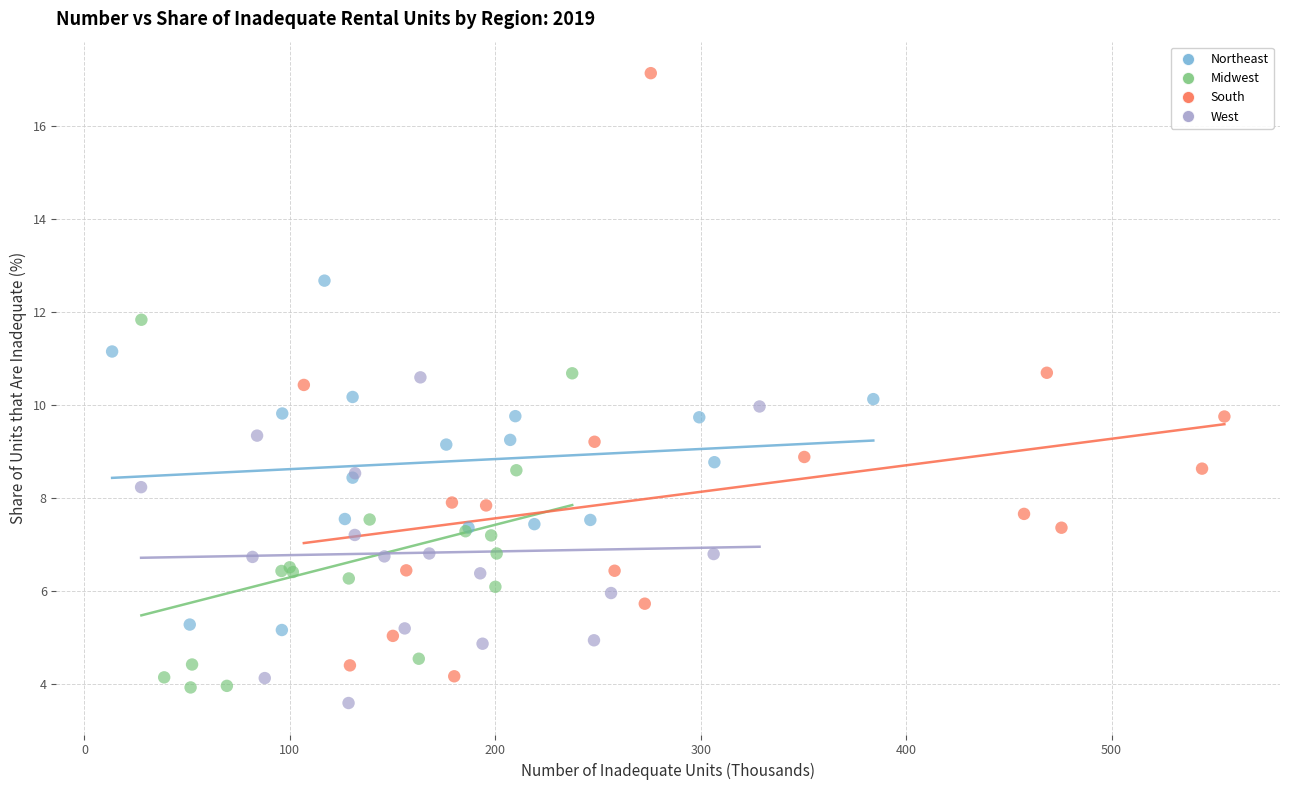

Which series contains the highest Y value?

South